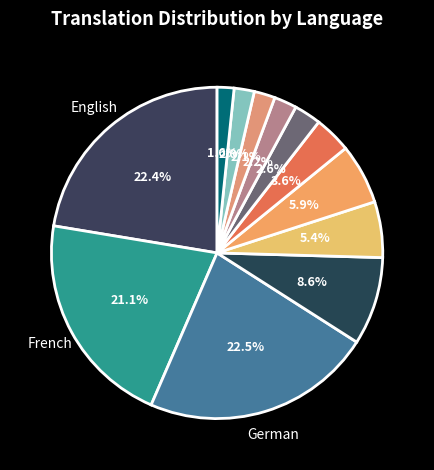

To the nearest percent, what is the difference between the largest and smallest slice percentages?

21%